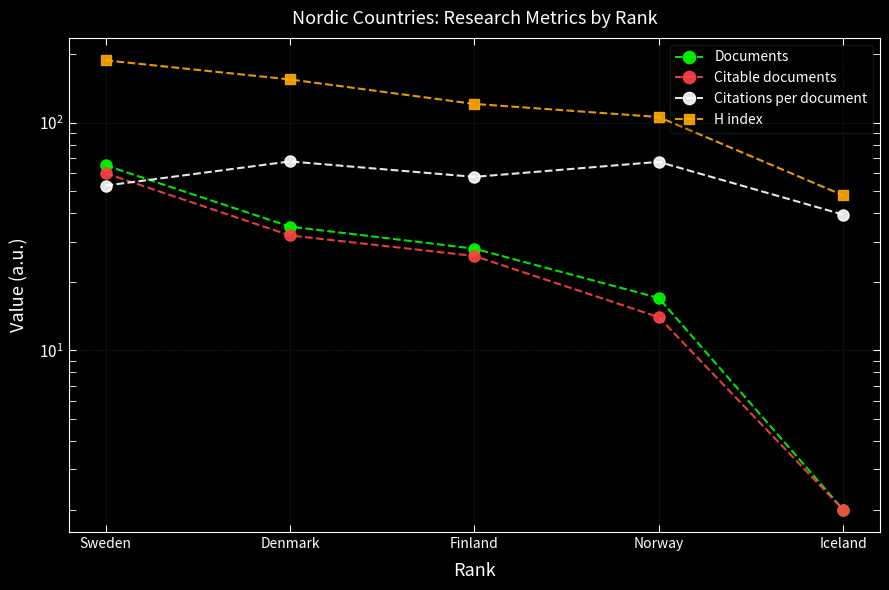

What is the average value of the Citations per document series?

57.1